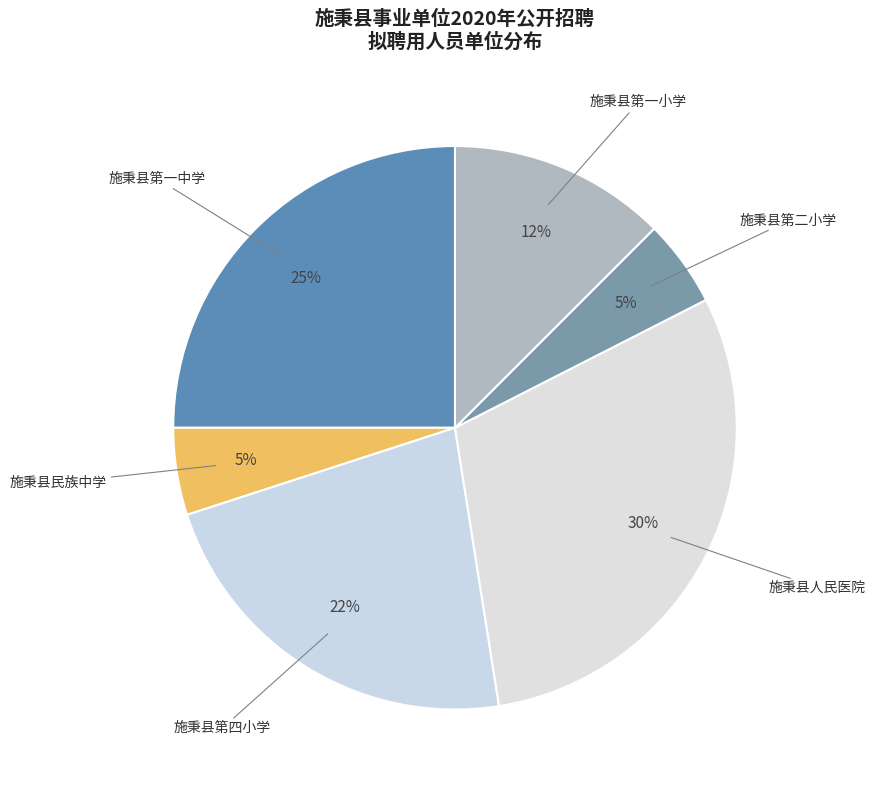

To the nearest percent, what is the difference between the 施秉县第一中学 and 施秉县第二小学 slice percentages?

20%